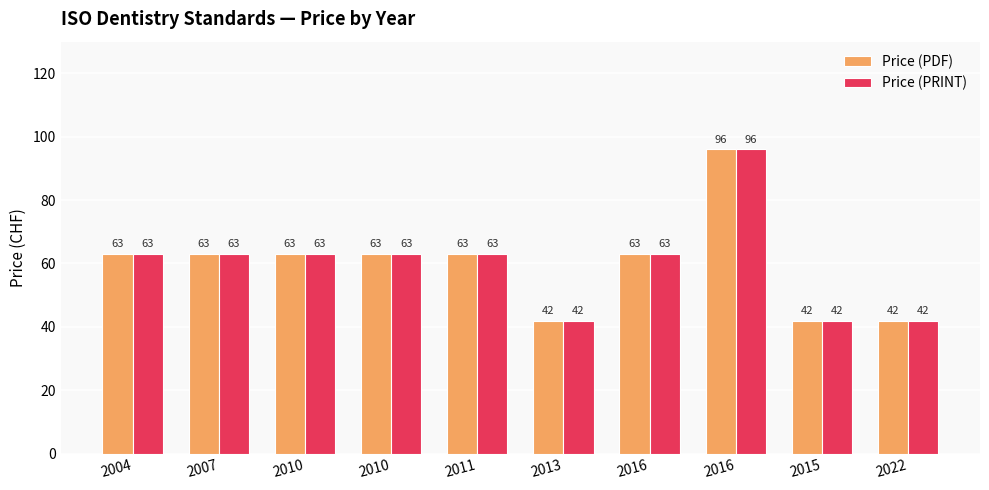

What is the maximum value for Price (PDF)?

96